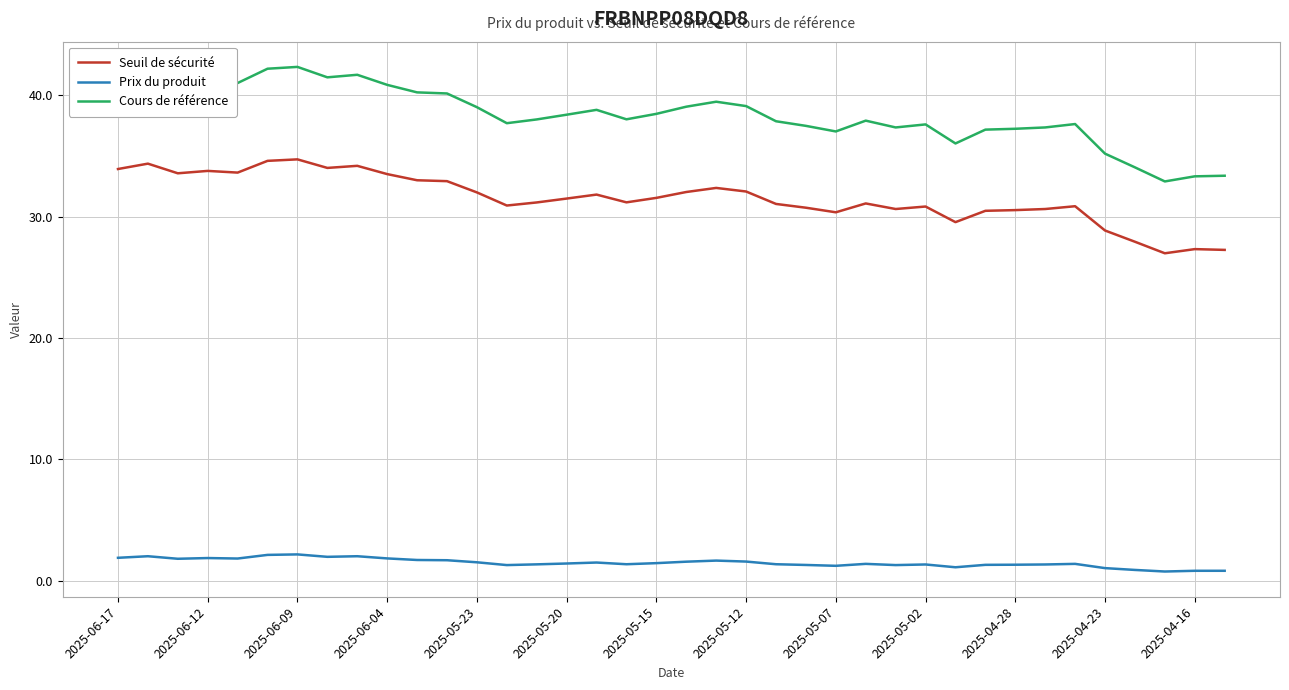

What is the difference between the maximum and minimum values in the Seuil de sécurité series?

7.7